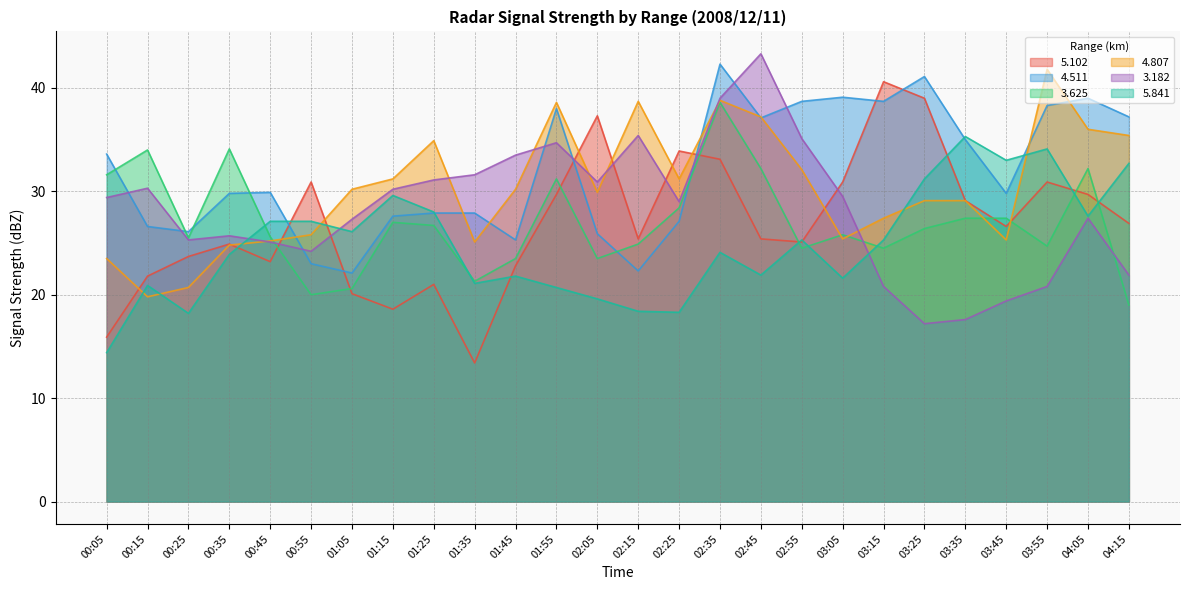

Between 01:25 and 02:45, which series saw the biggest shift?

3.182